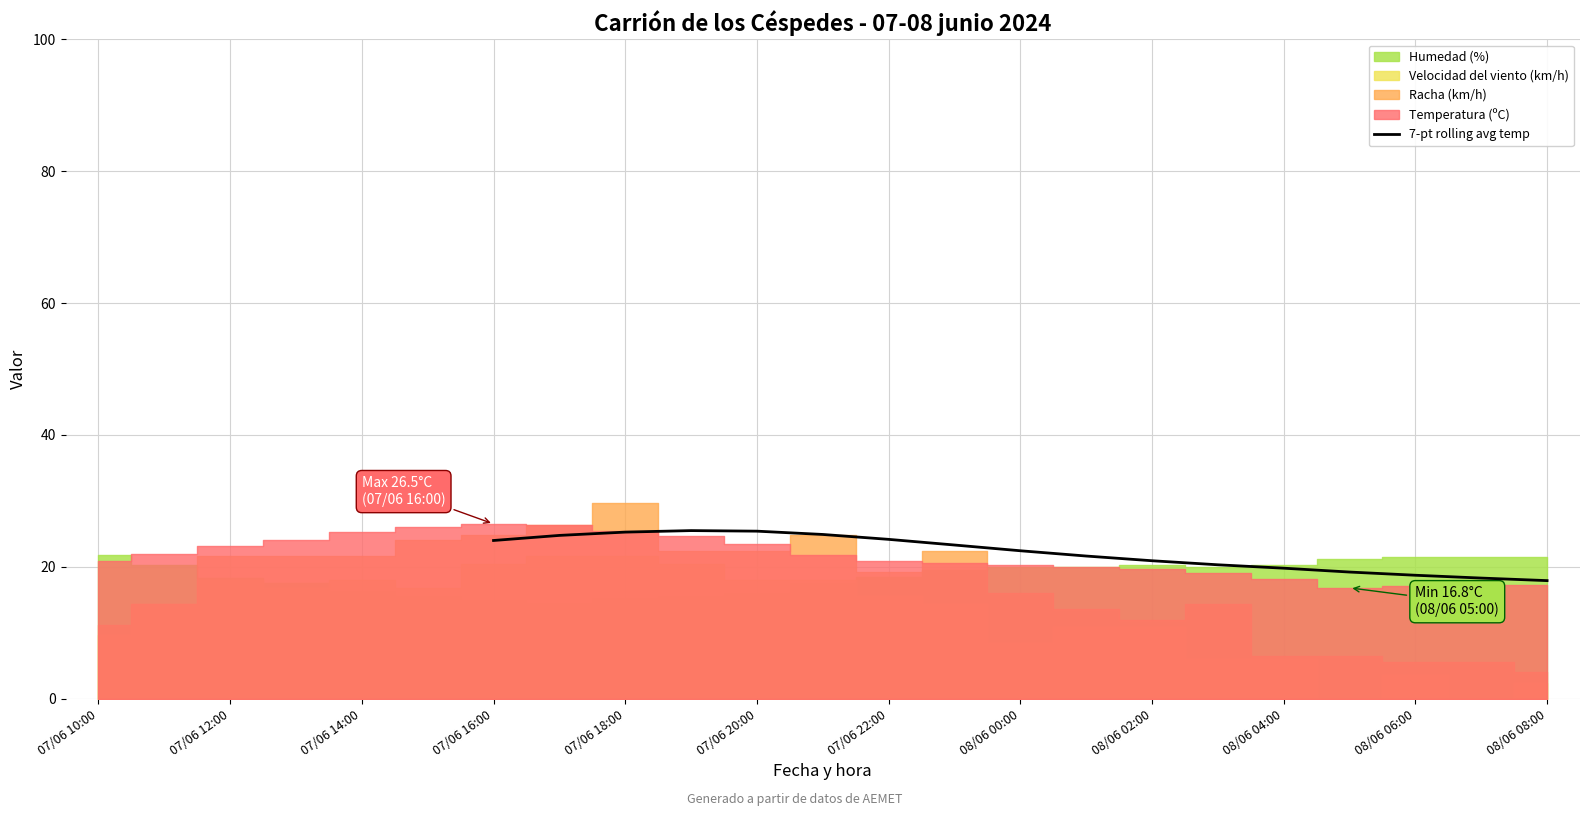

How many interior local peaks (higher than both neighbors) does the data have?

1